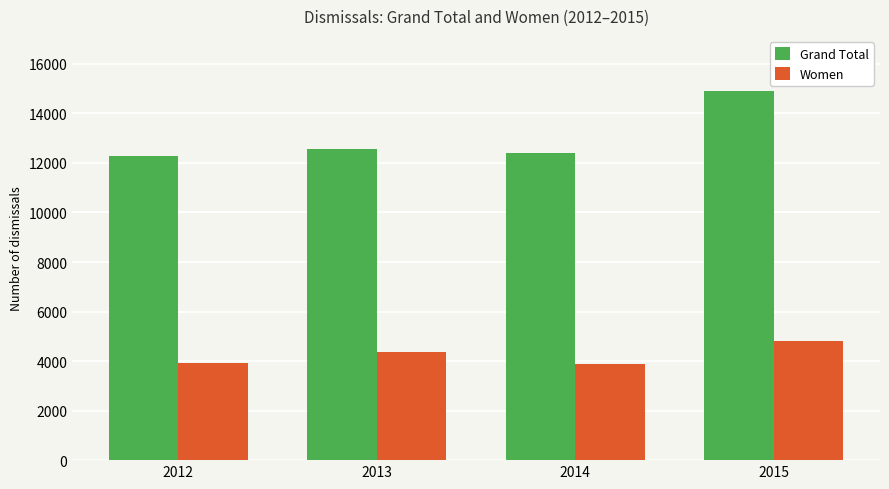

How many bars are there in each group?

2